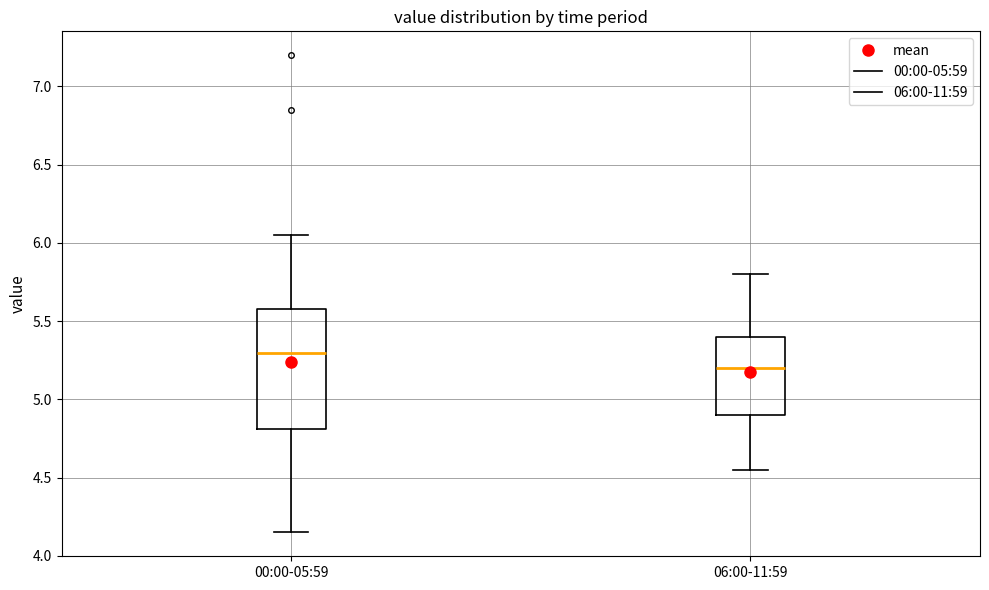

Reading left to right, transcribe this box plot: for each box, give where its median line is, the range the box spans, and where its two whiskers end, as read against the y-axis. The values are not printed on the chart, so give them approximately, as read against the axis.

00:00-05:59: median 5.30, box 4.80 to 5.60, whiskers 4.15 to 6.05
06:00-11:59: median 5.20, box 4.90 to 5.40, whiskers 4.55 to 5.80